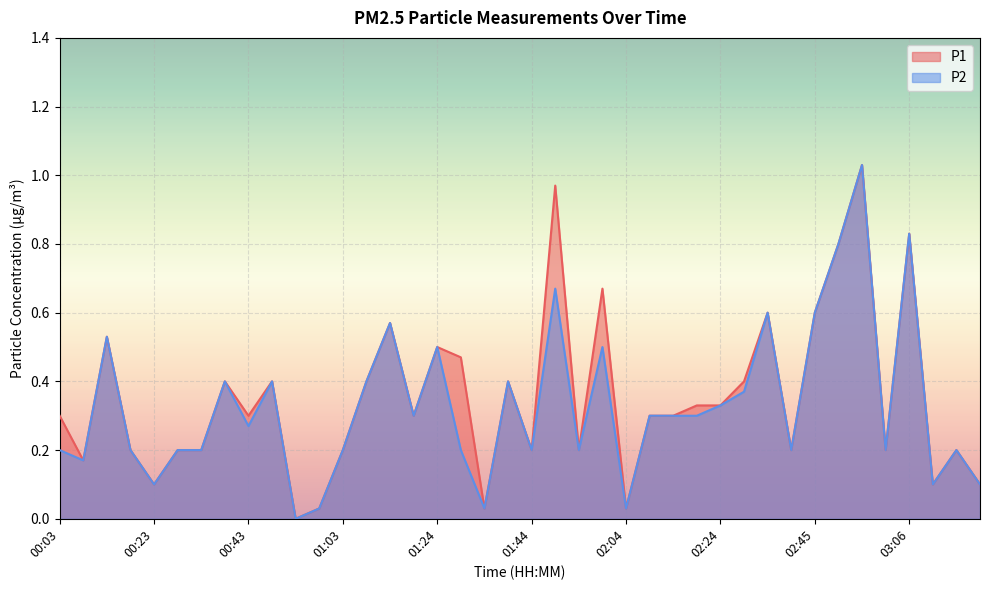

Which series has the largest range (max minus min)?

P1